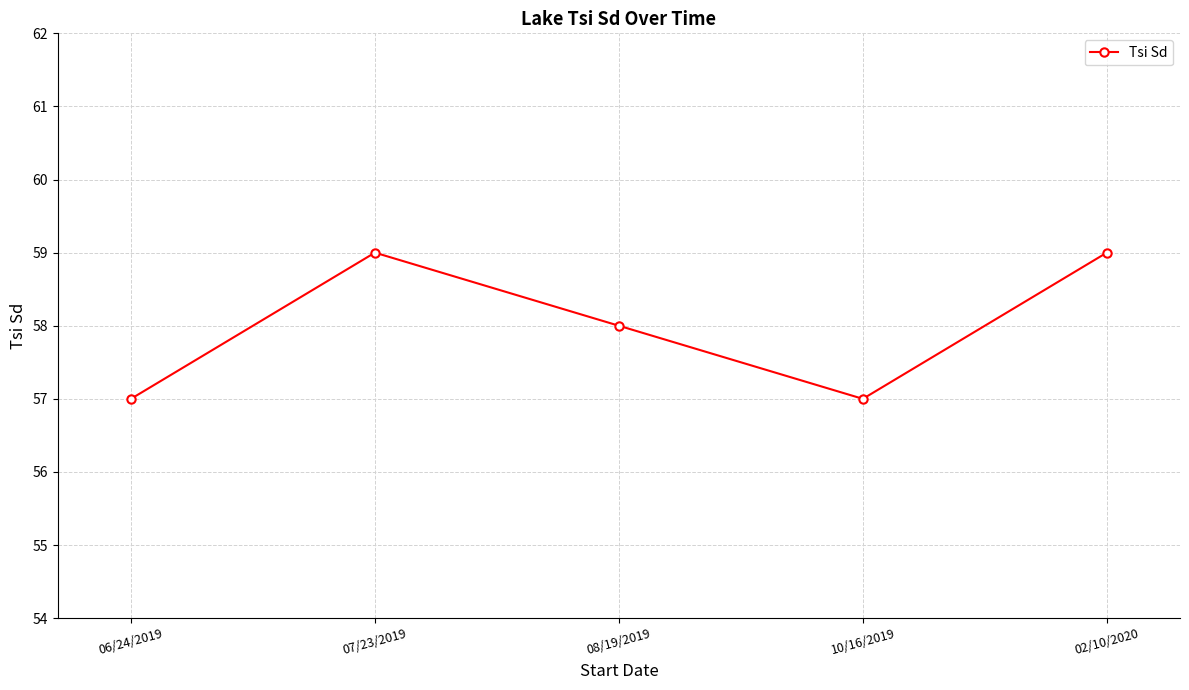

What is the ratio of the value at 08/19/2019 to the value at 06/24/2019?

1.0